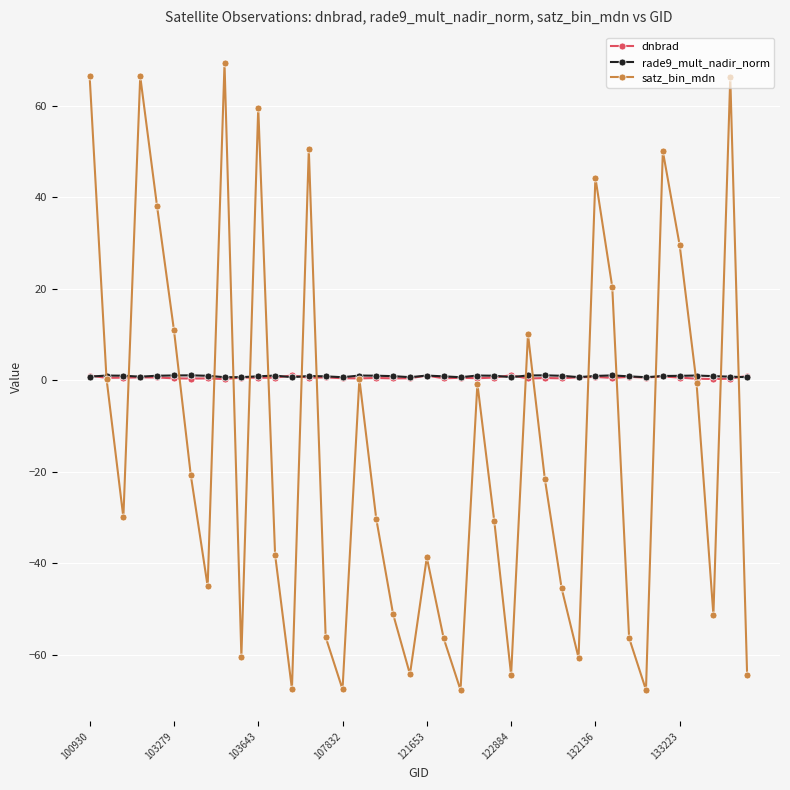

How many interior local valleys does the satz_bin_mdn series have?

11